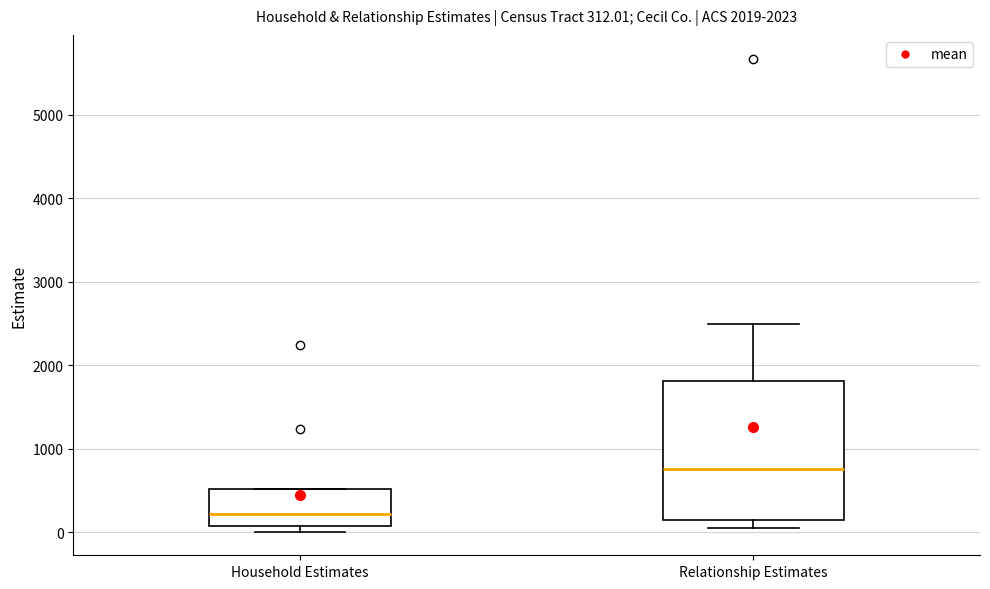

Which box has the lowest median line?

Household Estimates